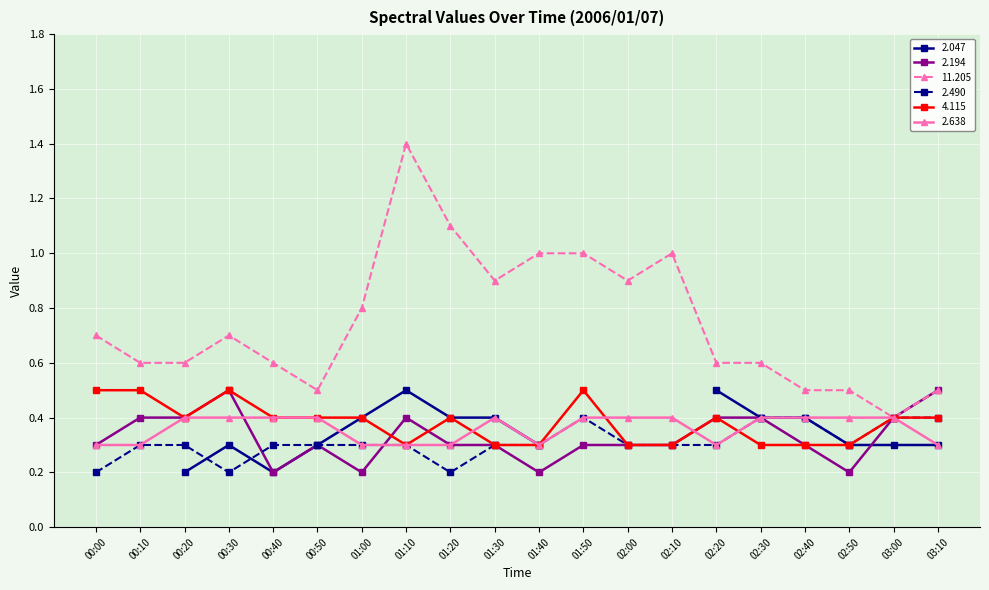

What is the minimum value shown in the chart?

0.2